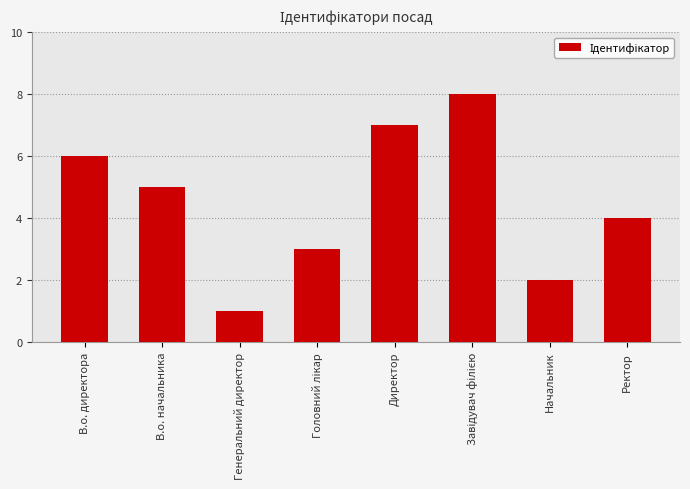

What is the difference between the values at Директор and Генеральний директор?

6